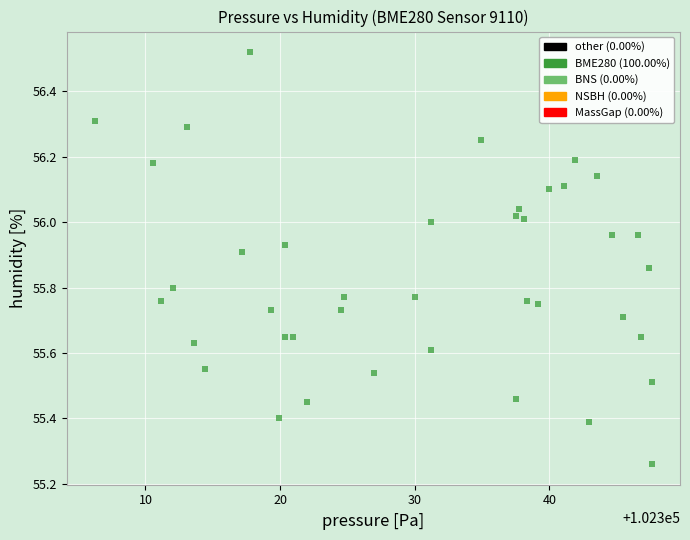

What is the range of X values (max minus min)?

41.4